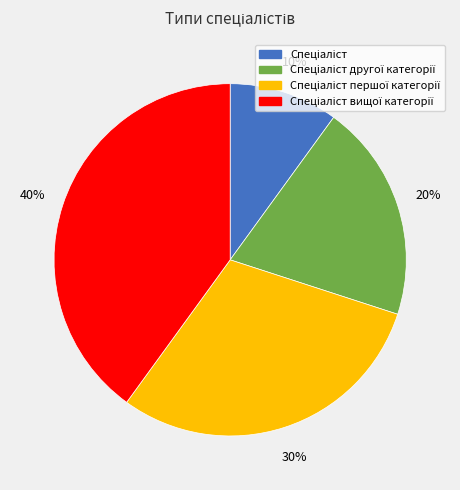

Does any single category account for the majority?

No